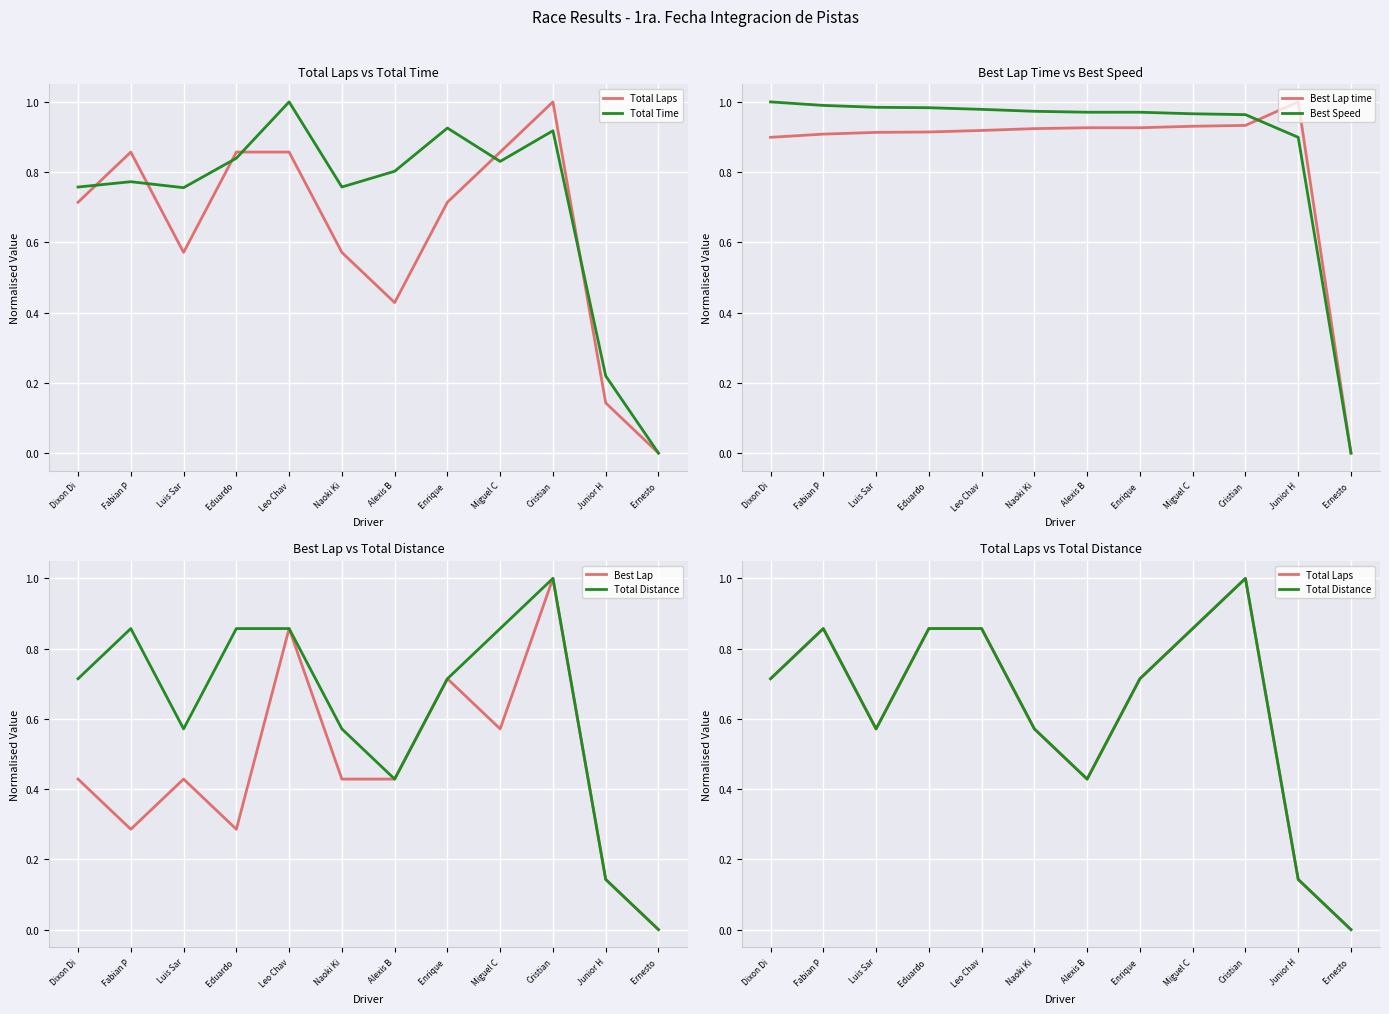

How many lines are shown in the chart?

6